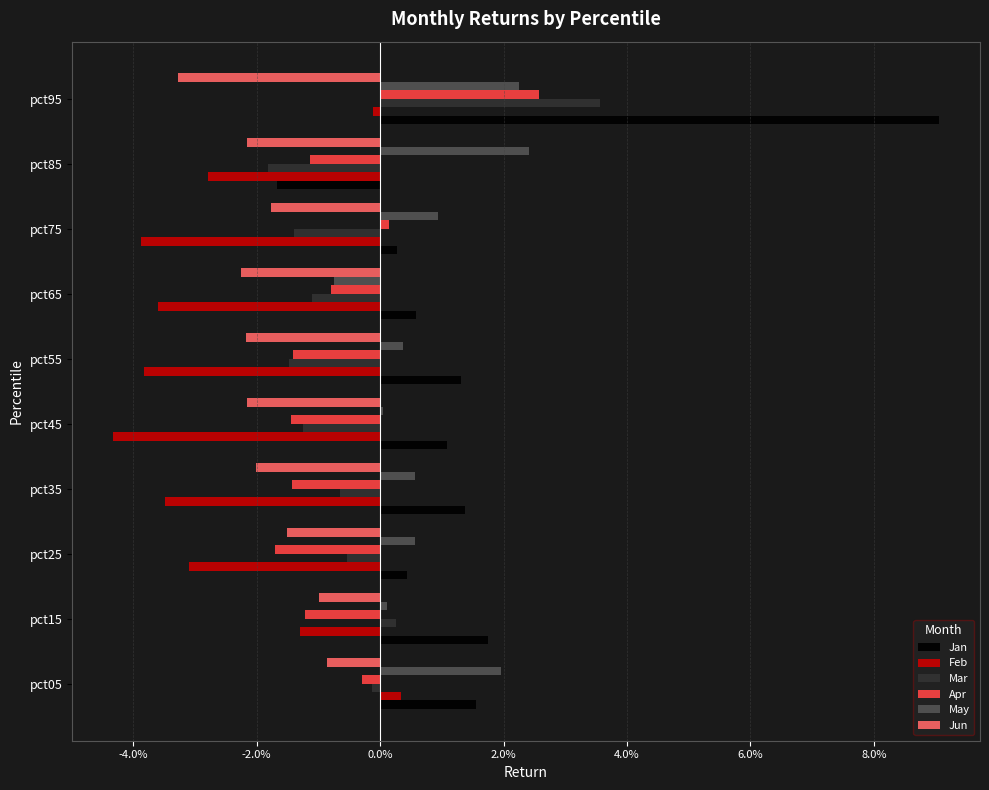

At which category is the sum across all series the highest?

pct95